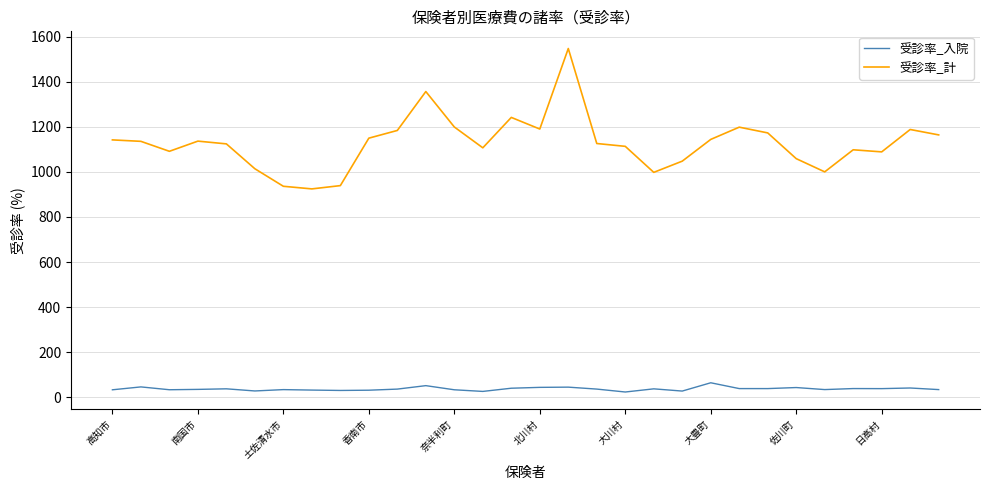

True or false: 受診率_入院 and 受診率_計 cross at least once.

False